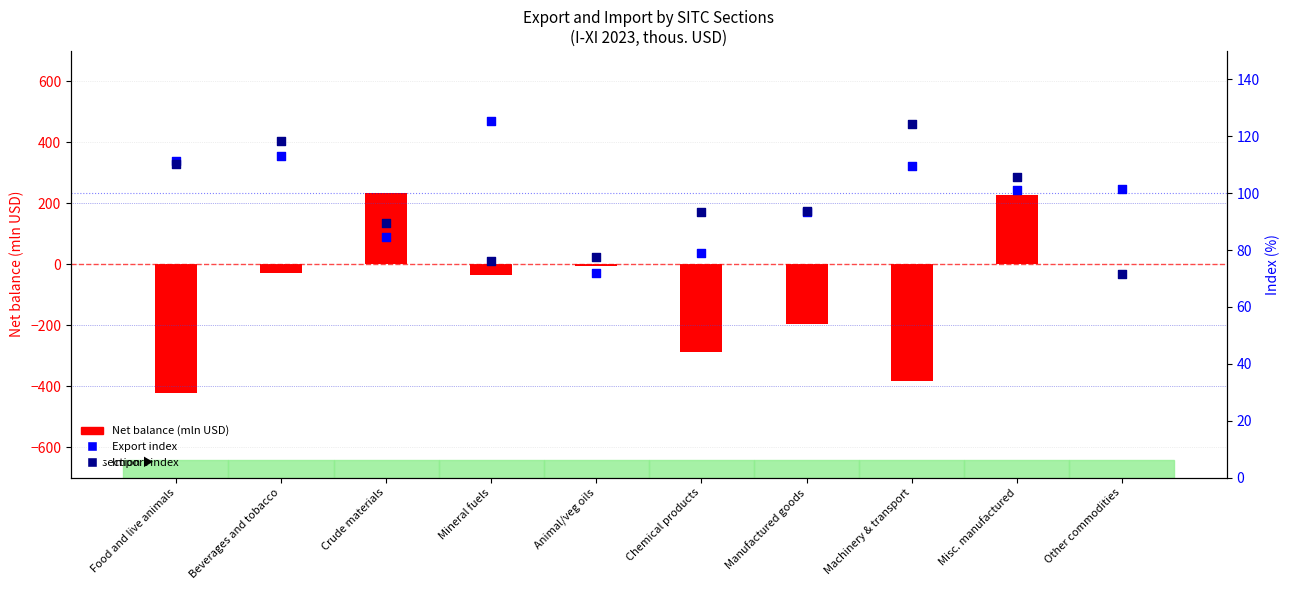

At which category is the sum across all series the highest?

Misc. manufactured